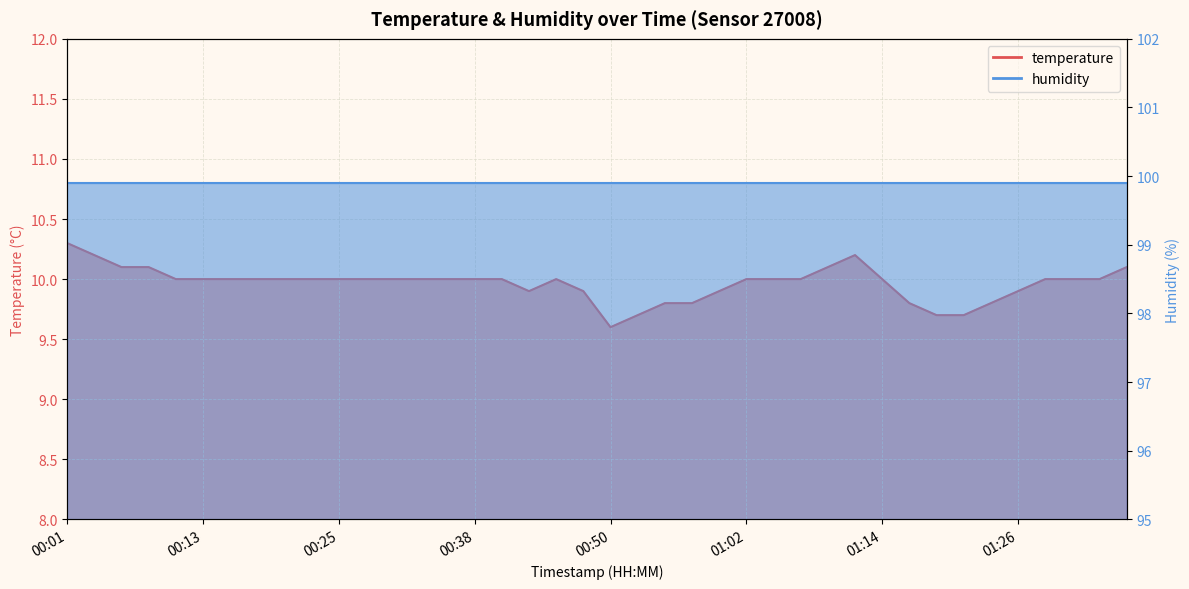

Between 00:45 and 00:11, which is larger?

00:45